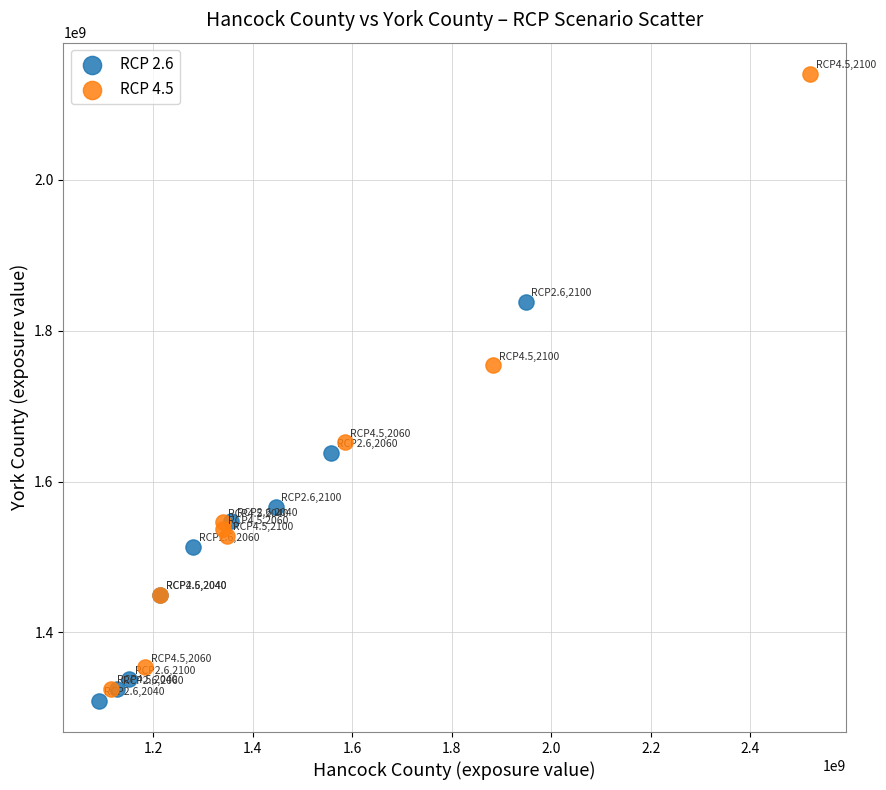

Which series reaches the maximum Y coordinate?

RCP 4.5